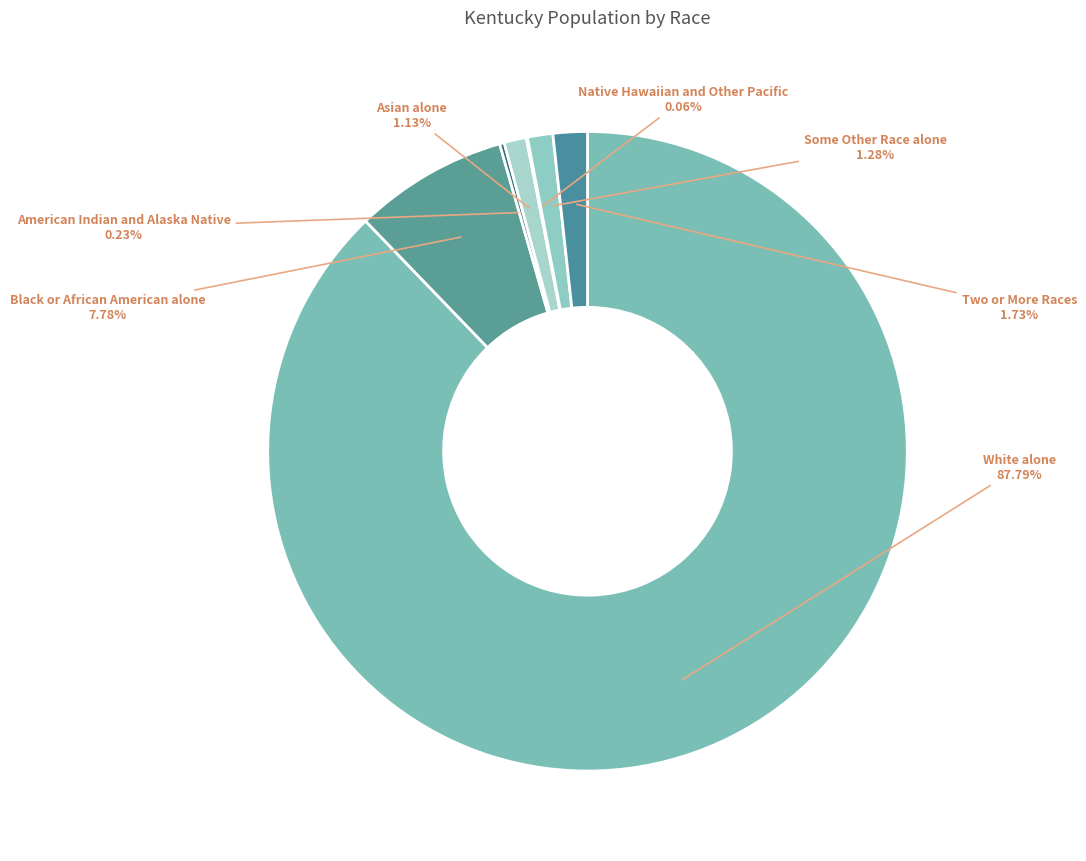

To the nearest percent, what is the average slice percentage?

14%